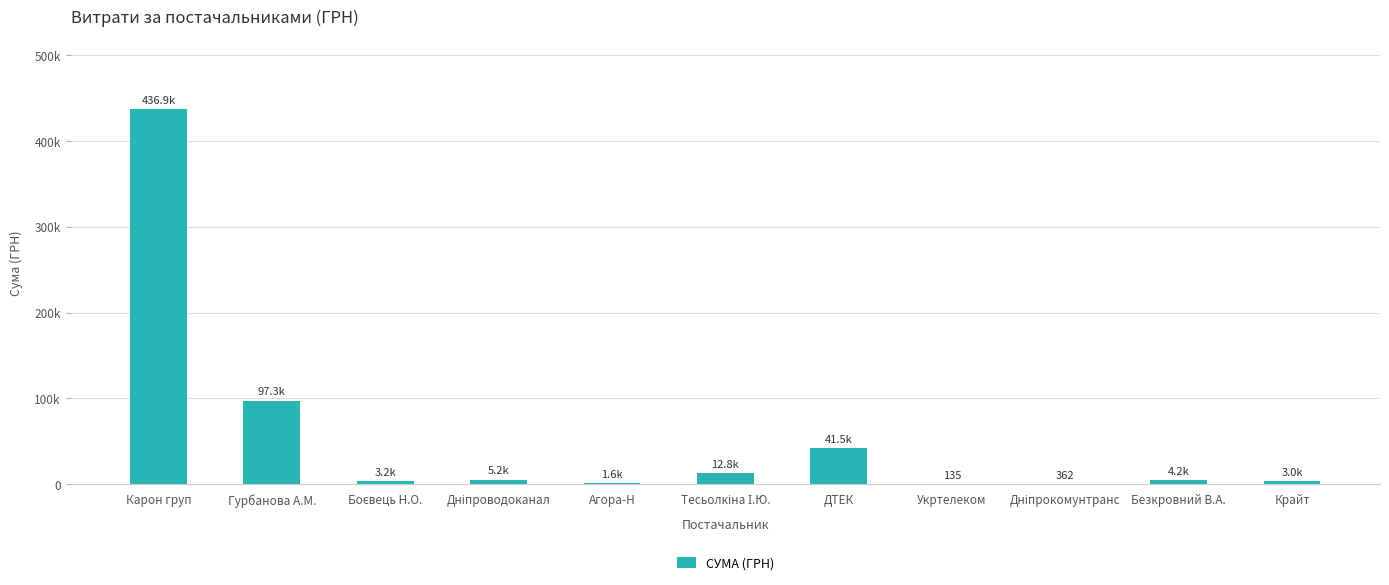

Which label corresponds to the smallest value in the chart?

Укртелеком